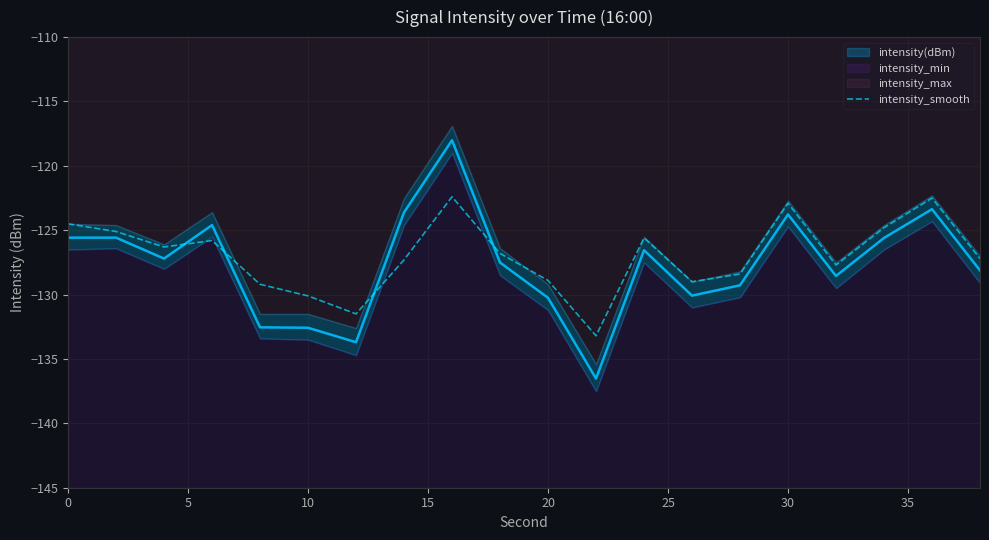

What is the smallest value displayed?

-133.2